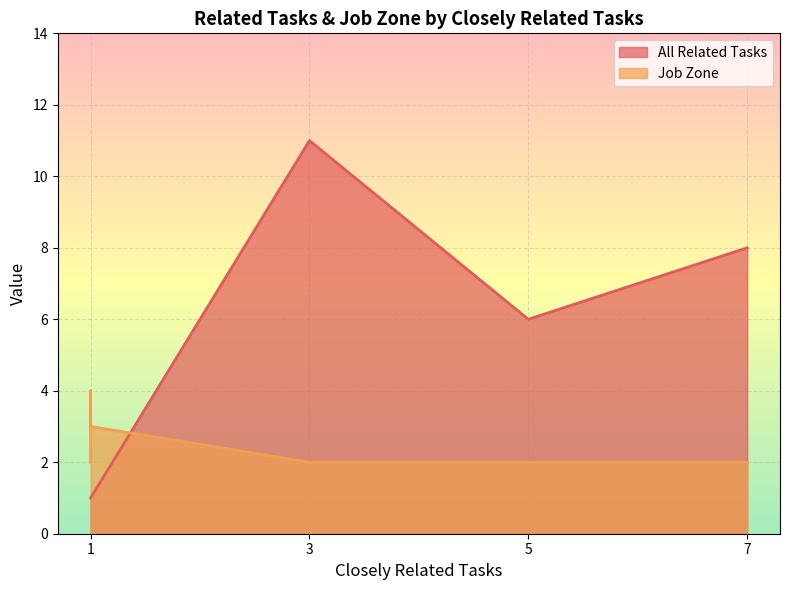

Where is the first local minimum for All Related Tasks?

5